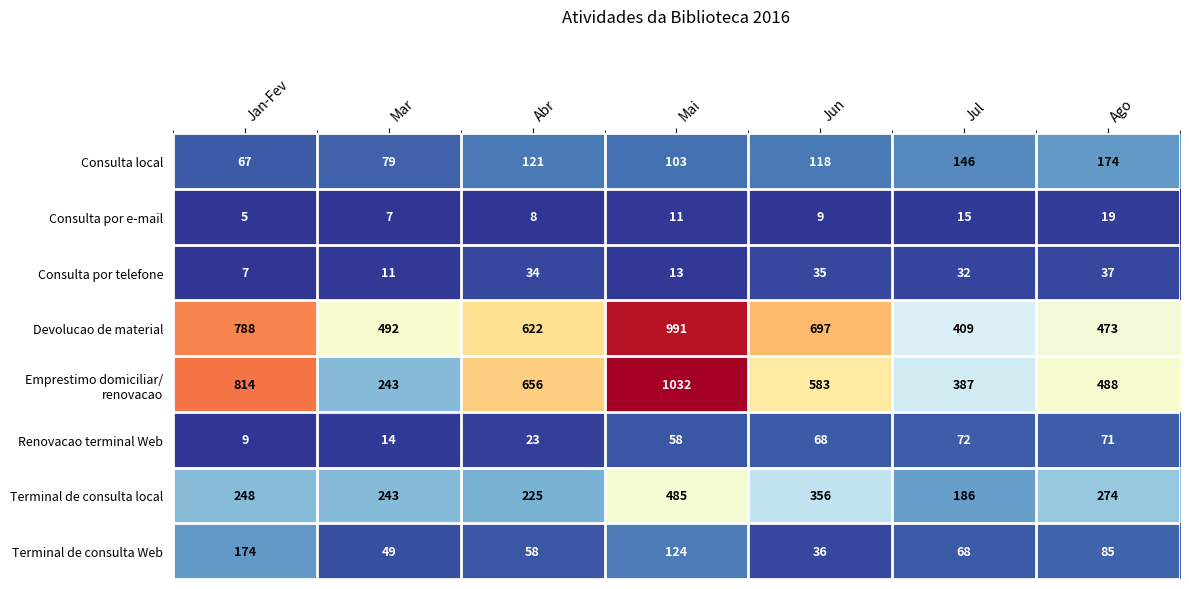

How many series are shown in this chart?

8